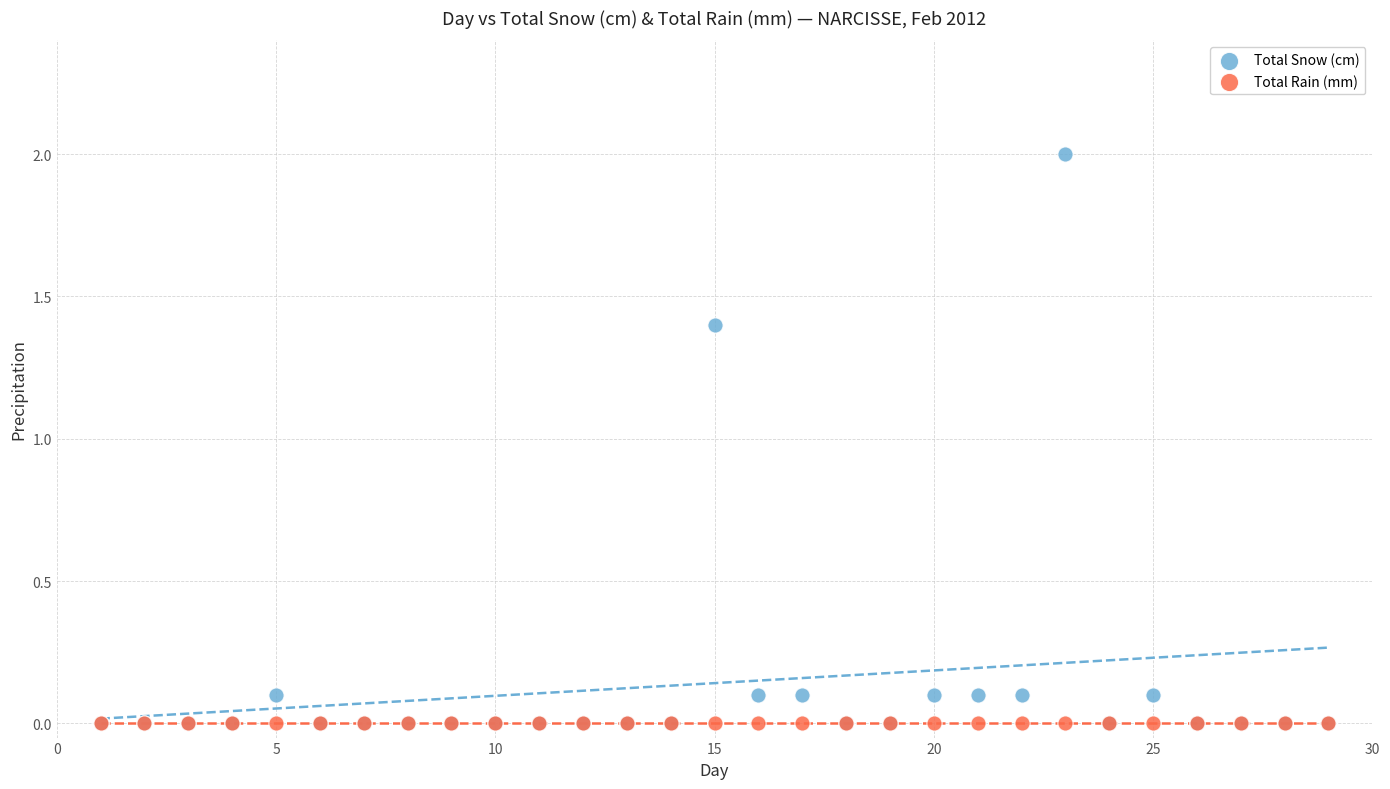

Which series contains the highest Y value?

Total Snow (cm)